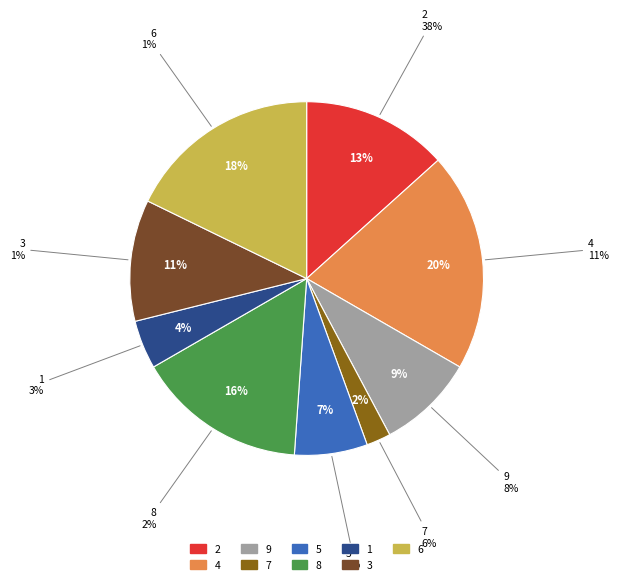

To the nearest percent, what is the difference between the largest and smallest slice percentages?

18%